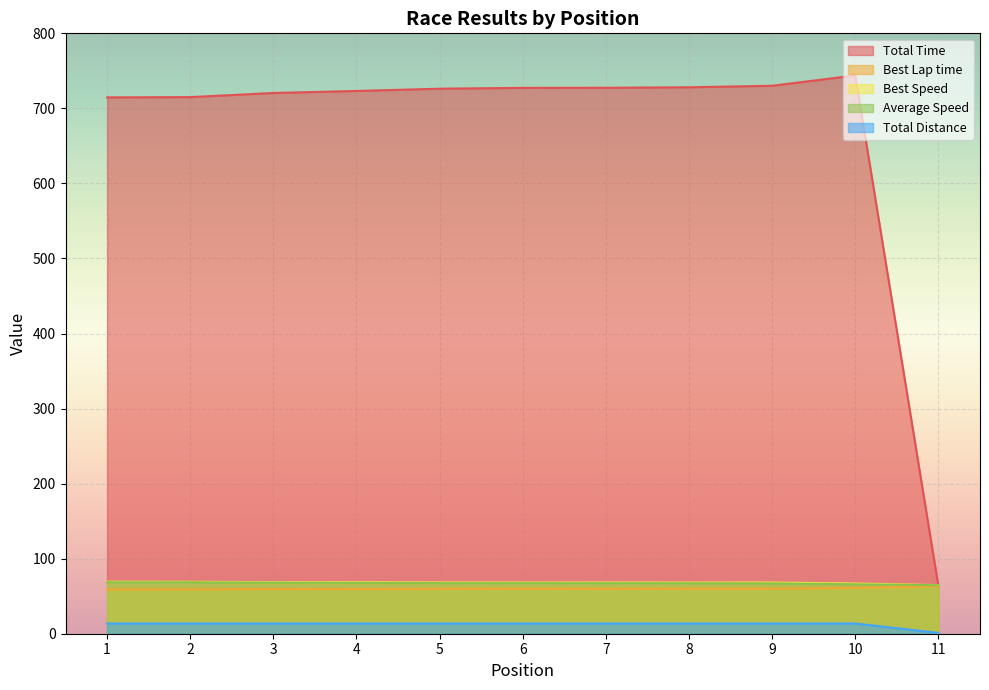

Between 6 and 7, which is larger?

7